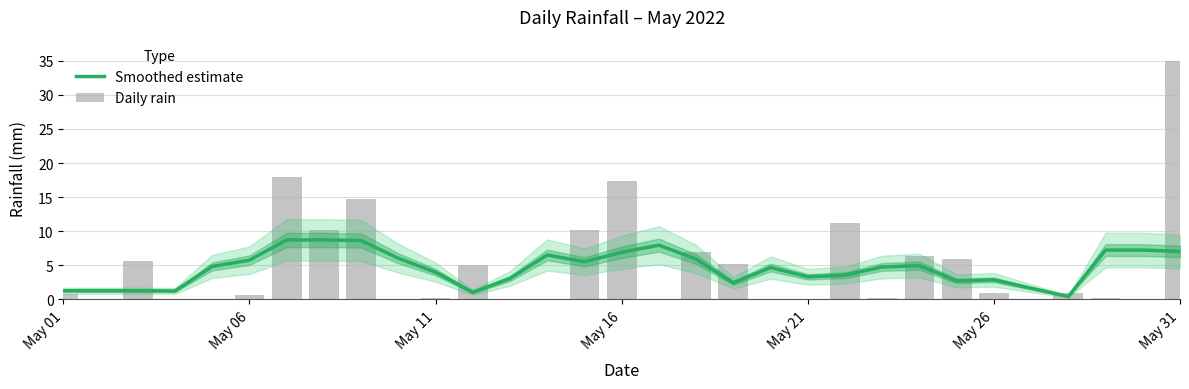

Reading left to right, transcribe all the data shown in this chart.

Smoothed estimate: 1.3	1.3	1.3	1.2	4.8	5.8	8.7	8.7	8.6	6.0	4.0	1.0	3.1	6.5	5.5	6.9	8.0	5.9	2.4	4.7	3.3	3.6	4.8	5.0	2.7	2.9	1.6	0.4	7.2	7.2	7.0
Daily rain: 0.8	0.0	5.6	0.0	0.0	0.6	18.0	10.2	14.8	0.0	0.2	5.0	0.0	0.0	10.2	17.4	0.0	7.0	5.2	0.0	0.0	11.2	0.2	6.4	6.0	1.0	0.0	1.0	0.2	0.0	35.0